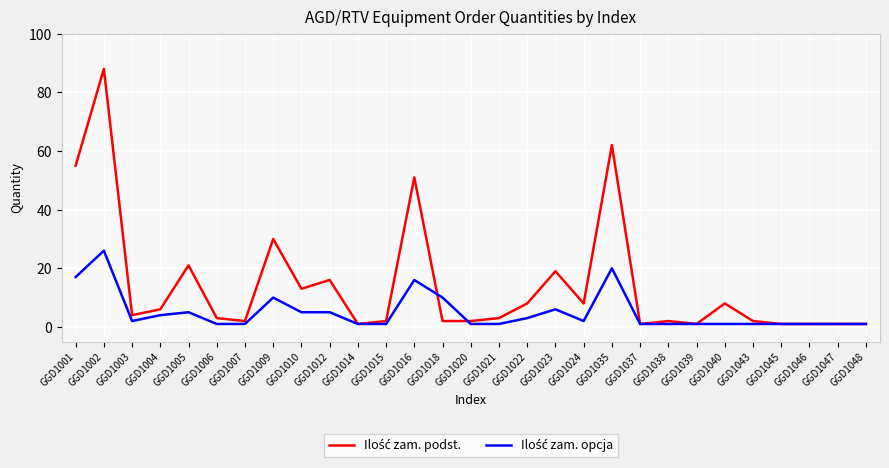

Count the number of data series in this chart.

2